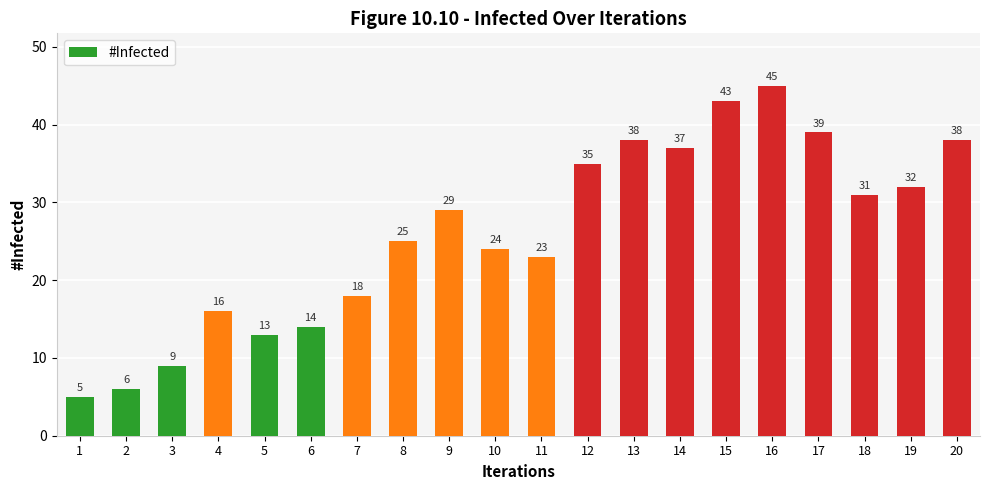

Is it true that the value at 15 is 10?

False